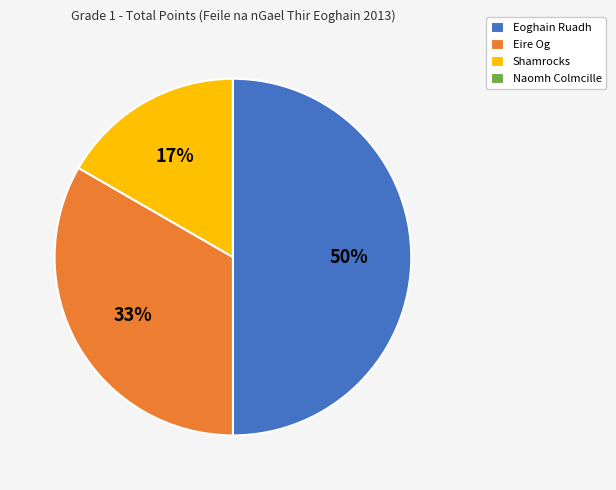

Approximately how many times larger is the value at Eire Og compared to Eoghain Ruadh?

0.7